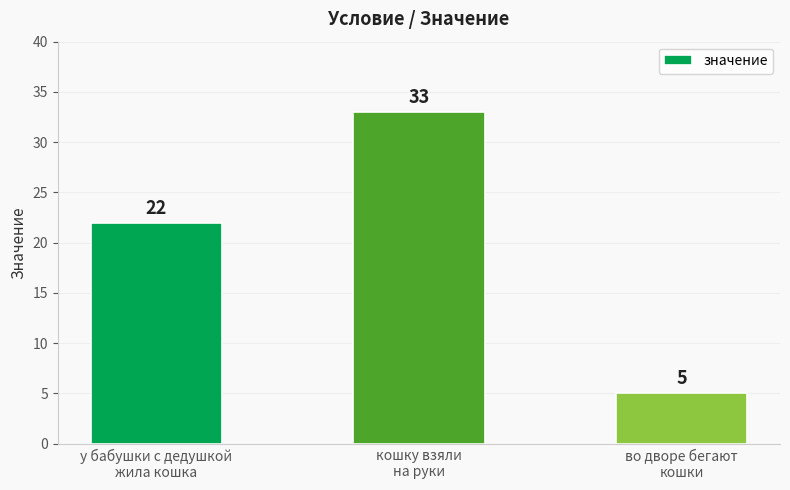

True or false: the data shows 2 at во дворе бегают
кошки.

False